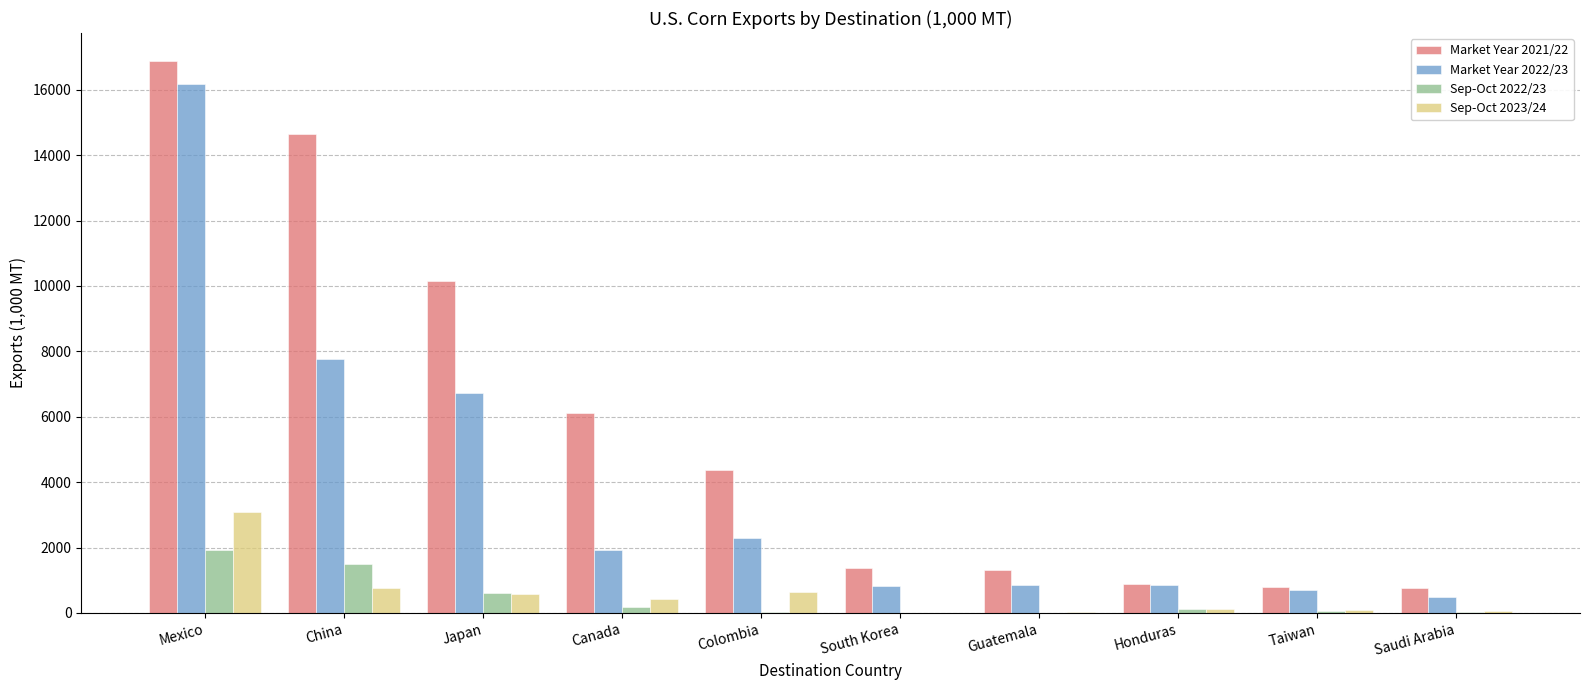

What is the maximum value shown in the chart?

16887.8